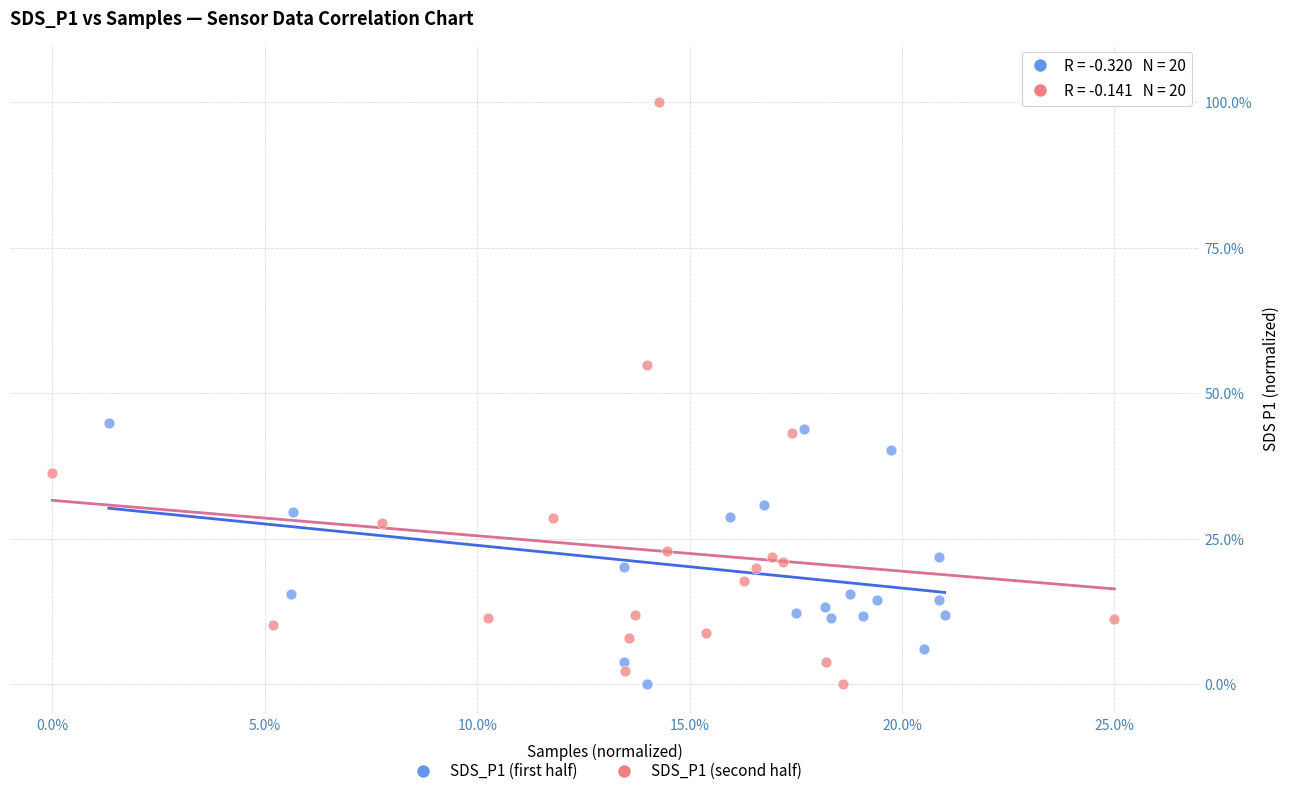

Which series has the widest spread of Y values?

SDS_P1 (second half)